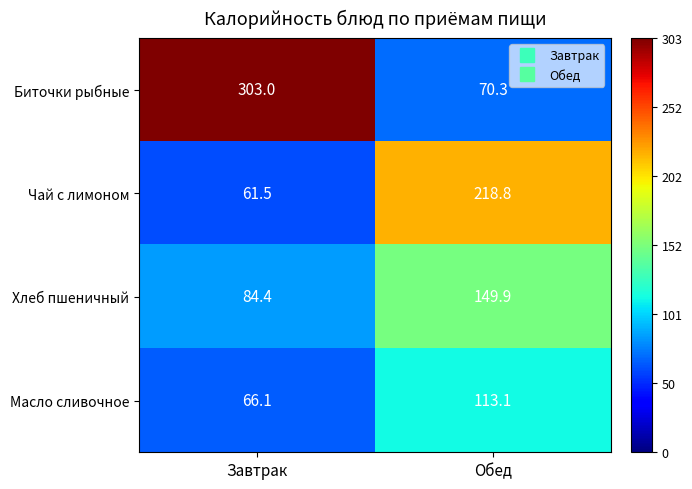

What is the average value of the Масло сливочное series?

89.6